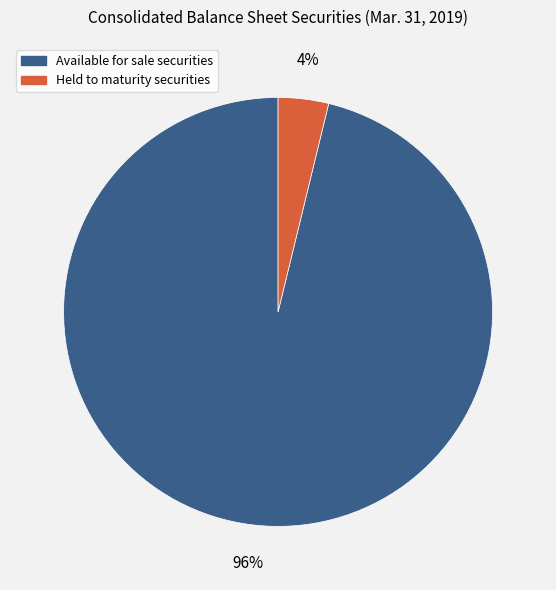

To the nearest percent, what is the difference between the largest and smallest slice percentages?

92%